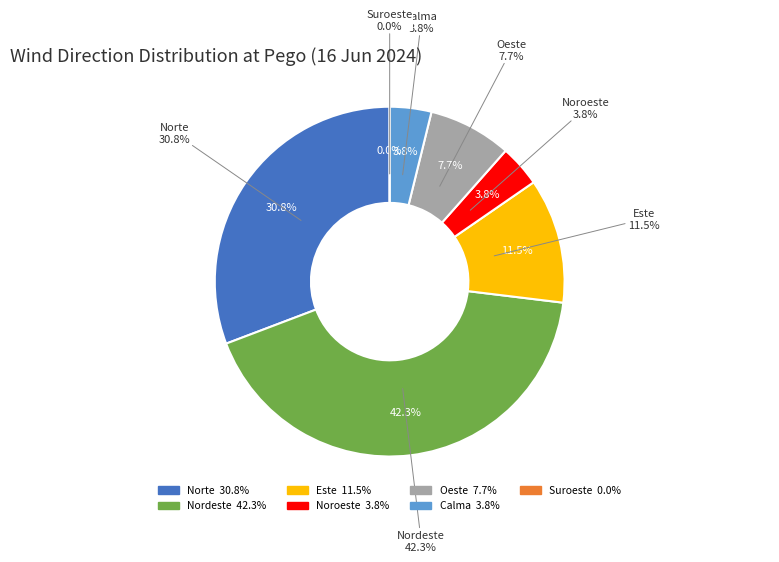

The Oeste slice represents 8% of the pie. True or false?

True